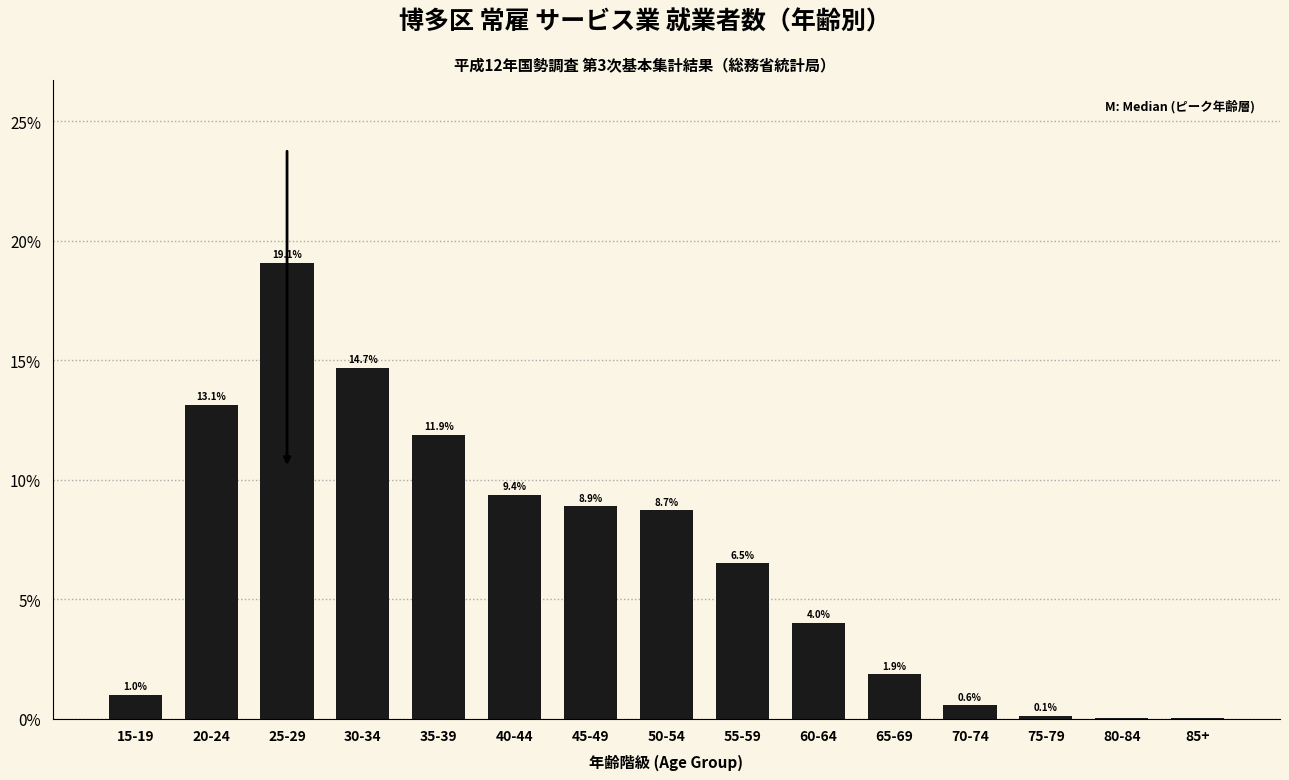

What is the sum of the values at 20-24 and 45-49?

22.0